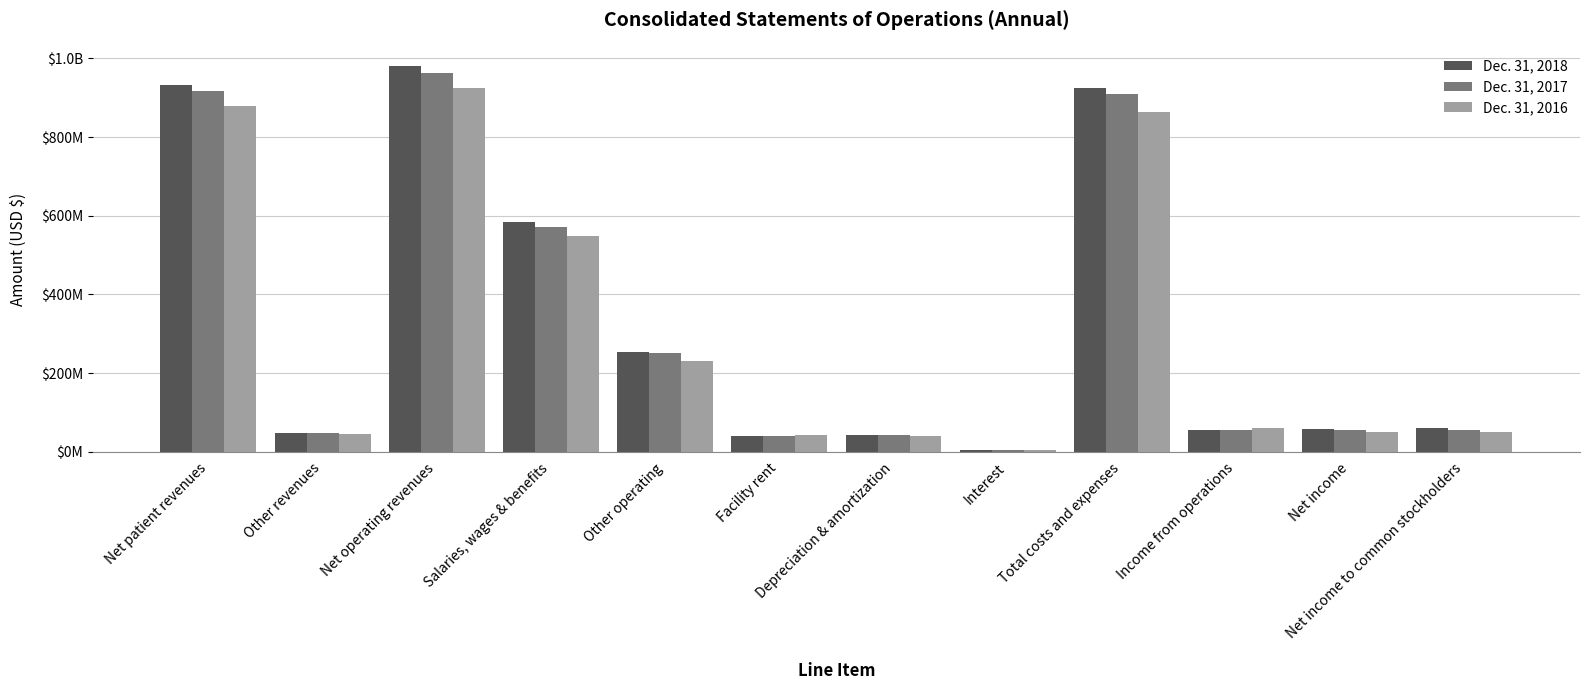

At which label is Dec. 31, 2018 closest to 492523000?

Salaries, wages & benefits